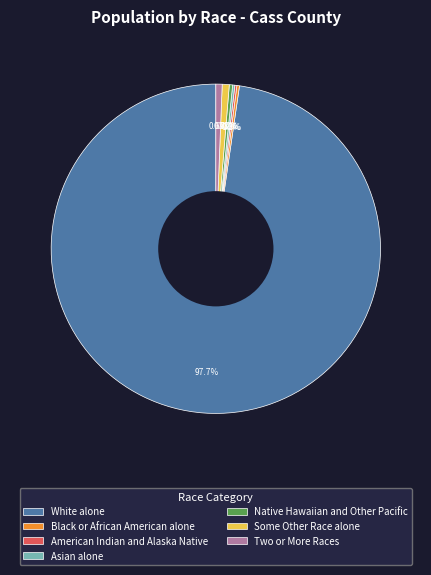

Which category has the biggest portion of the pie?

White alone